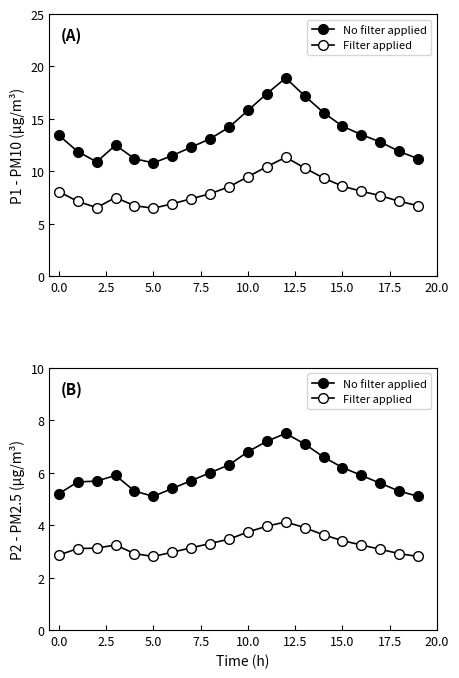

The value of P2 (PM2.5) at 10 is 6.8. True or false?

True